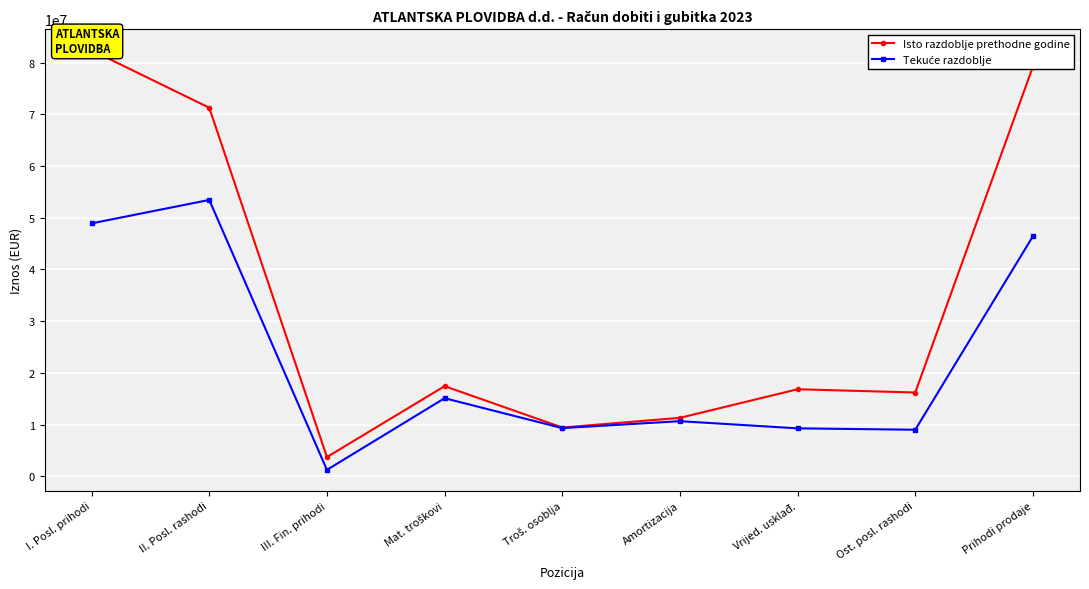

Reading left to right, what are all the values shown in this chart?

Isto razdoblje prethodne godine: I. Posl. prihodi=82401896	II. Posl. rashodi=71290614	III. Fin. prihodi=3712626	Mat. troškovi=17429227	Troš. osoblja=9425270	Amortizacija=11296527	Vrijed. usklađ.=16830411	Ost. posl. rashodi=16197608	Prihodi prodaje=79261697
Tekuće razdoblje: I. Posl. prihodi=48919851	II. Posl. rashodi=53454937	III. Fin. prihodi=1234335	Mat. troškovi=15094393	Troš. osoblja=9311489	Amortizacija=10653758	Vrijed. usklađ.=9265843	Ost. posl. rashodi=8997016	Prihodi prodaje=46431430